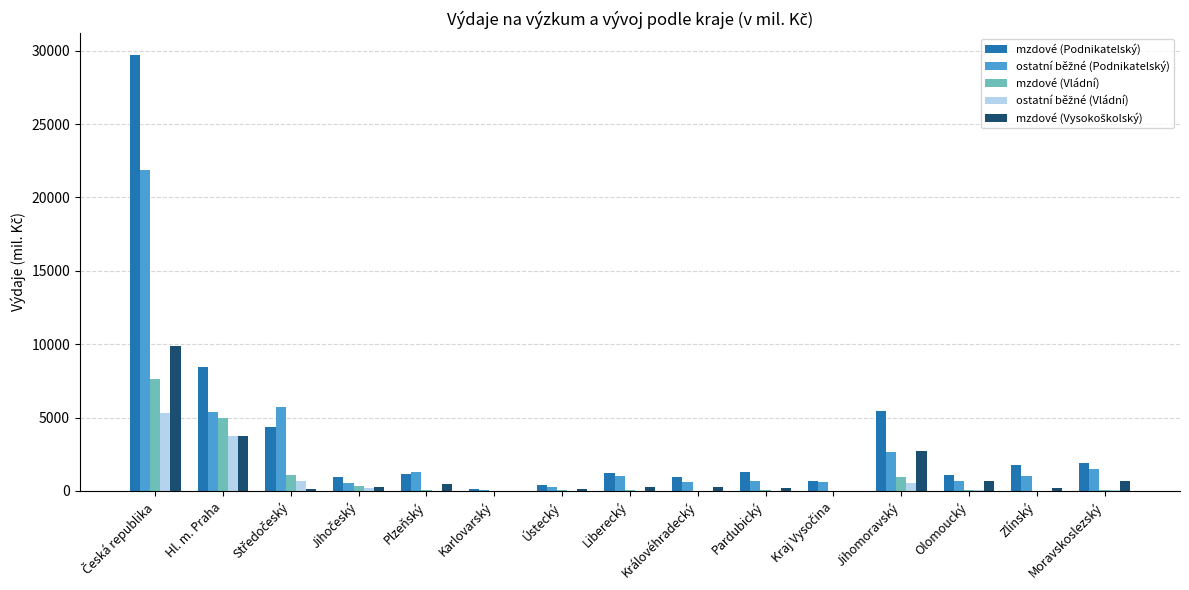

What is the spread (max minus min) of values at Hl. m. Praha?

4689.8